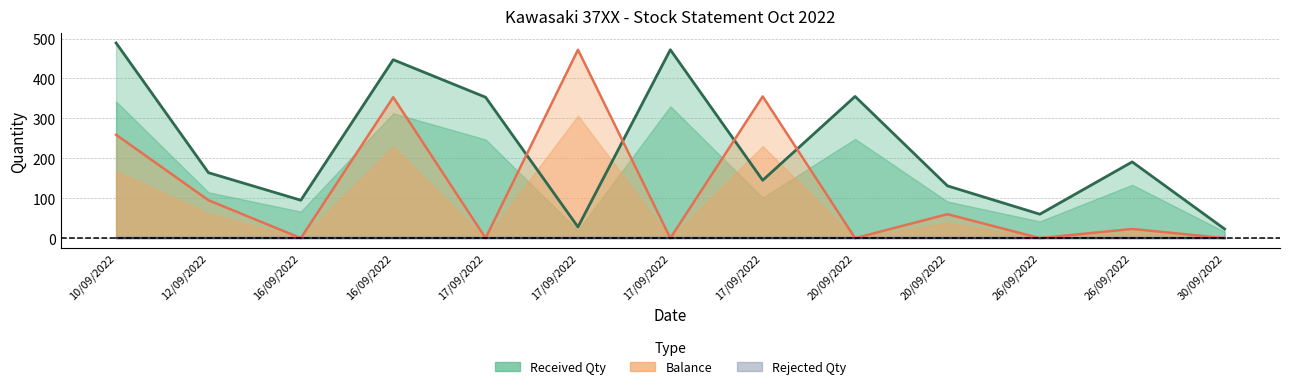

At which category does Received Qty reach its first local valley?

16/09/2022